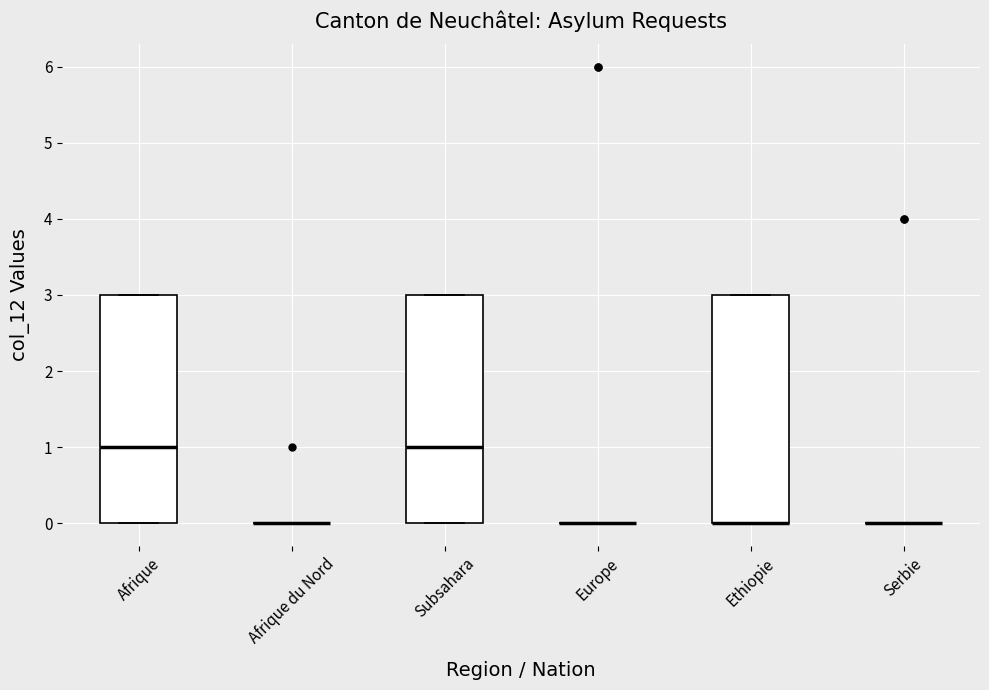

Reading left to right, transcribe this box plot: for each box, give where its median line is, the range the box spans, and where its two whiskers end, as read against the y-axis. The values are not printed on the chart, so give them approximately, as read against the axis.

Afrique: median 1, box 0 to 3, whiskers 0 to 3
Afrique du Nord: box collapsed to a line at 0, whiskers 0 to 0
Subsahara: median 1, box 0 to 3, whiskers 0 to 3
Europe: box collapsed to a line at 0, whiskers 0 to 0
Ethiopie: median 0 (drawn on the box's lower edge), box 0 to 3, whiskers 0 to 3
Serbie: box collapsed to a line at 0, whiskers 0 to 0